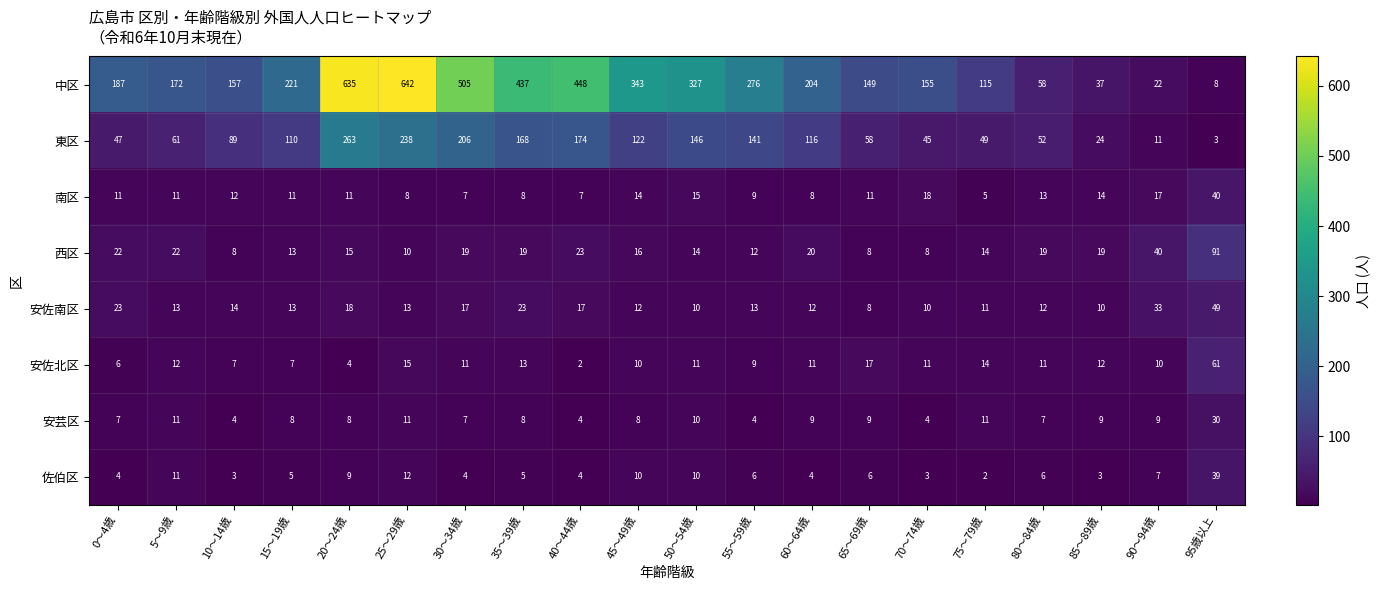

Count the number of data series in this chart.

8